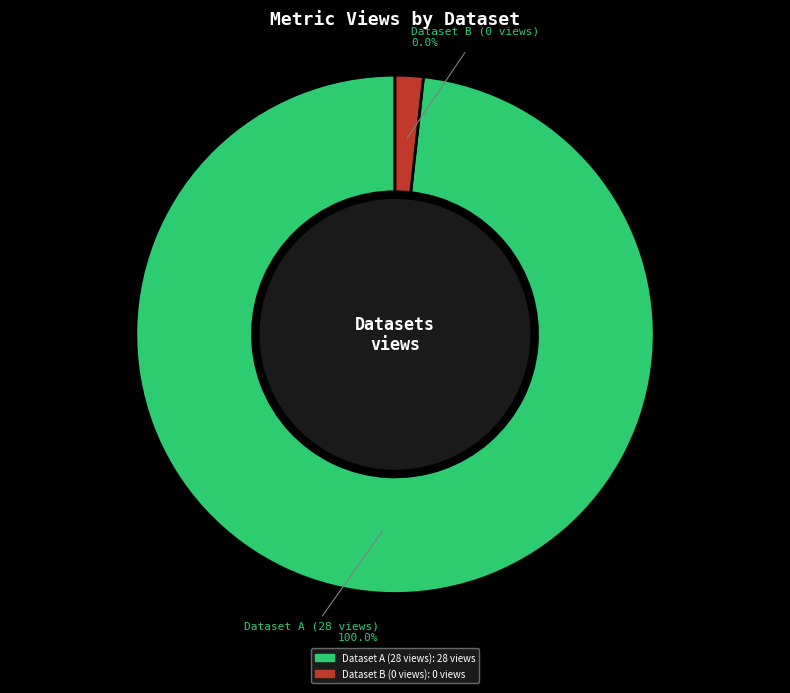

Do 60d2015f0781901de9633247 and 649b7f0f078190f897e7718f together represent more than half of the pie?

Yes